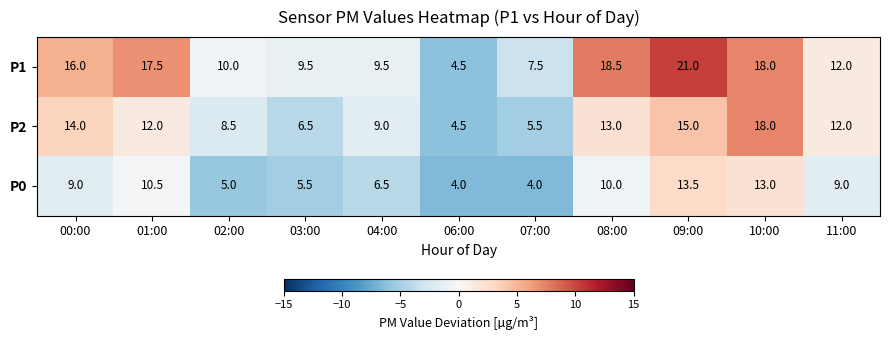

At which category is the sum across all series the highest?

09:00